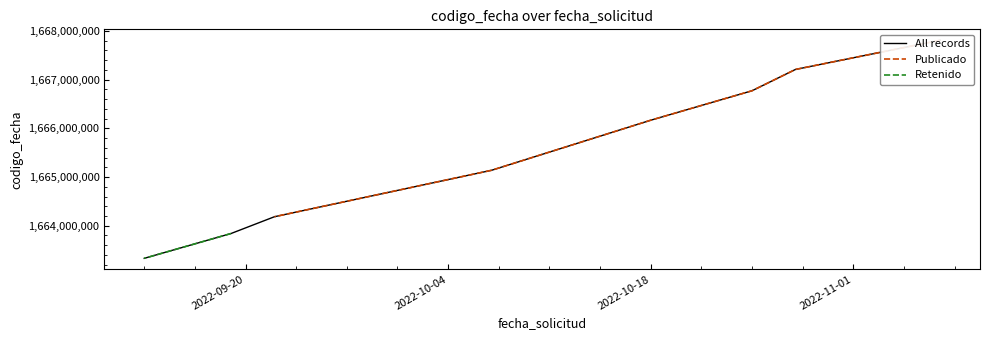

True or false: the data has more than 1 interior local peaks.

False